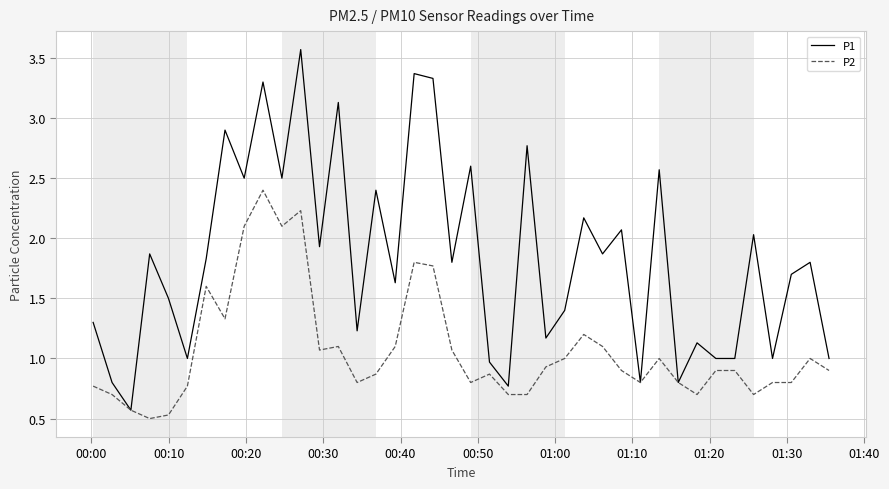

Reading left to right, extract all data points from this chart.

P1: 1.3	0.8	0.6	1.9	1.5	1.0	1.8	2.9	2.5	3.3	2.5	3.6	1.9	3.1	1.2	2.4	1.6	3.4	3.3	1.8	2.6	1.0	0.8	2.8	1.2	1.4	2.2	1.9	2.1	0.8	2.6	0.8	1.1	1.0	1.0	2.0	1.0	1.7	1.8	1.0
P2: 0.8	0.7	0.6	0.5	0.5	0.8	1.6	1.3	2.1	2.4	2.1	2.2	1.1	1.1	0.8	0.9	1.1	1.8	1.8	1.1	0.8	0.9	0.7	0.7	0.9	1.0	1.2	1.1	0.9	0.8	1.0	0.8	0.7	0.9	0.9	0.7	0.8	0.8	1.0	0.9